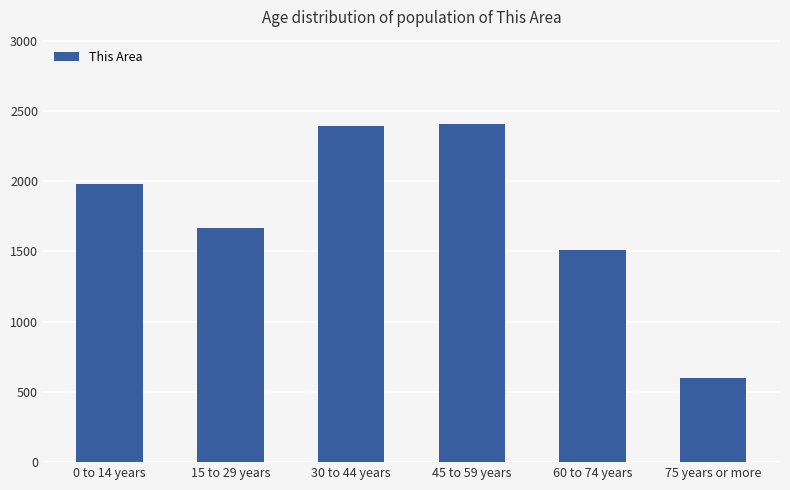

Is it true that the value at 0 to 14 years is 2824?

False